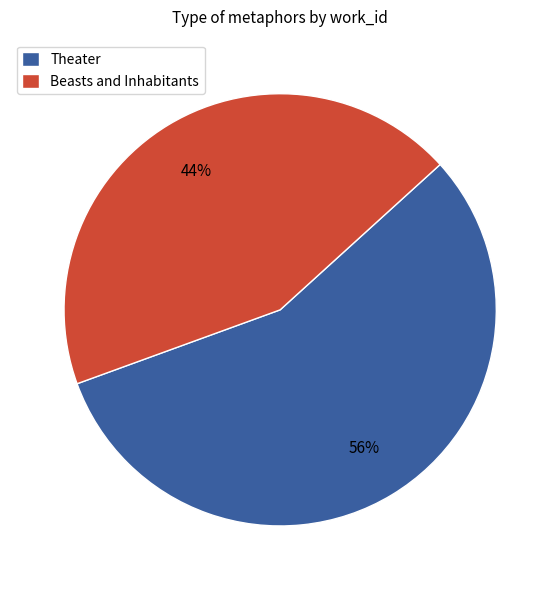

Approximately how many times larger is the value at Theater compared to Beasts and Inhabitants?

1.3